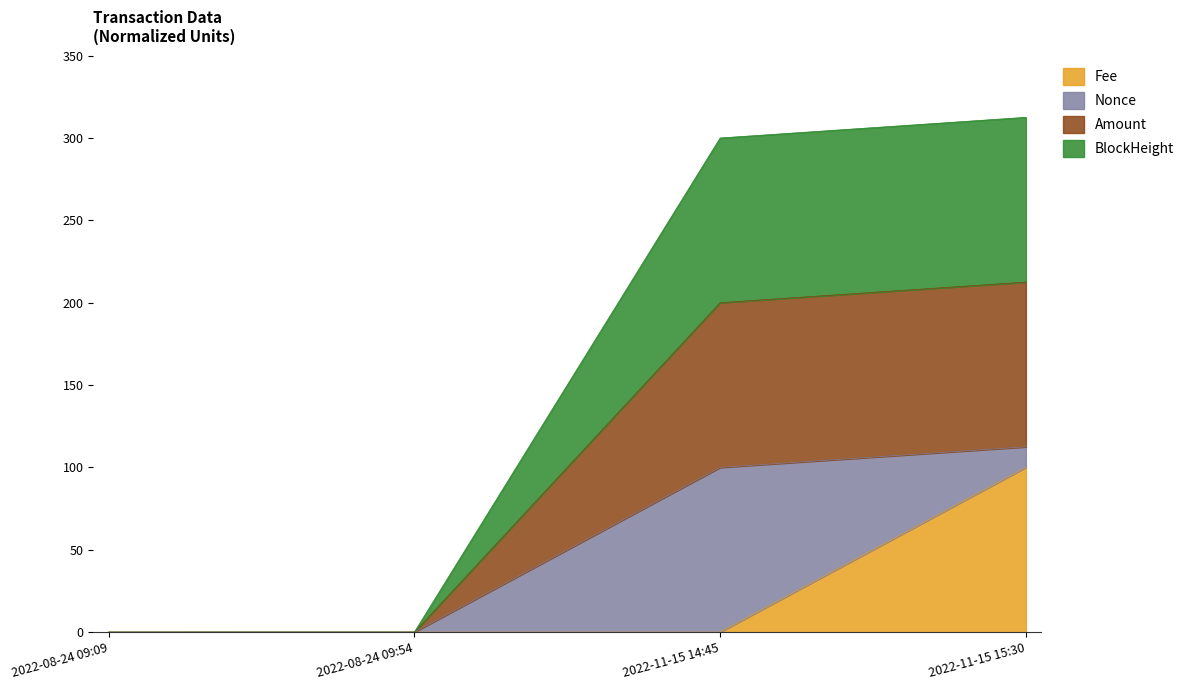

True or false: Amount and Fee cross at least once.

False